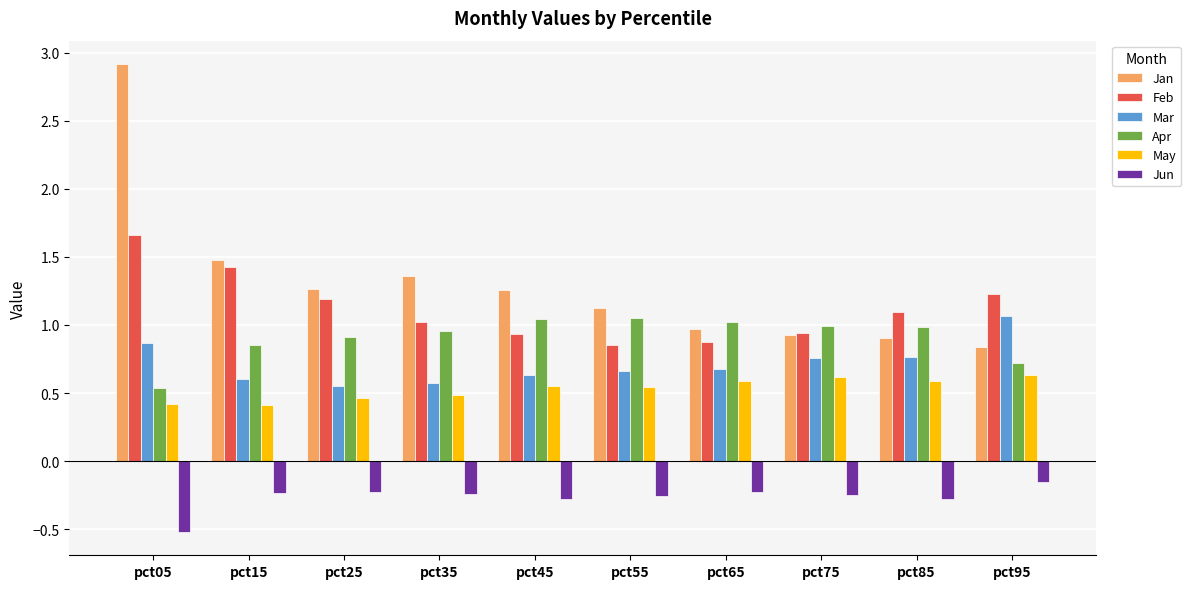

What value does the Feb series have at pct25?

1.2